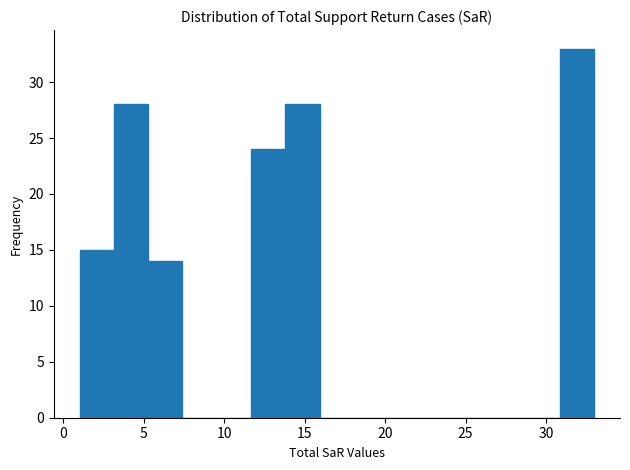

Reading left to right, transcribe this chart: for each bar, give the range it covers on the x-axis and its height. Neither the bar edges nor the heights are printed on the chart, so give them approximately, as read against the axes.

1.0 to 3.0: 15
3.0 to 5.5: 28
5.5 to 7.5: 14
7.5 to 9.5: 0
9.5 to 11.5: 0
11.5 to 14.0: 24
14.0 to 16.0: 28
16.0 to 18.0: 0
18.0 to 20.0: 0
20.0 to 22.5: 0
22.5 to 24.5: 0
24.5 to 26.5: 0
26.5 to 28.5: 0
28.5 to 31.0: 0
31.0 to 33.0: 33